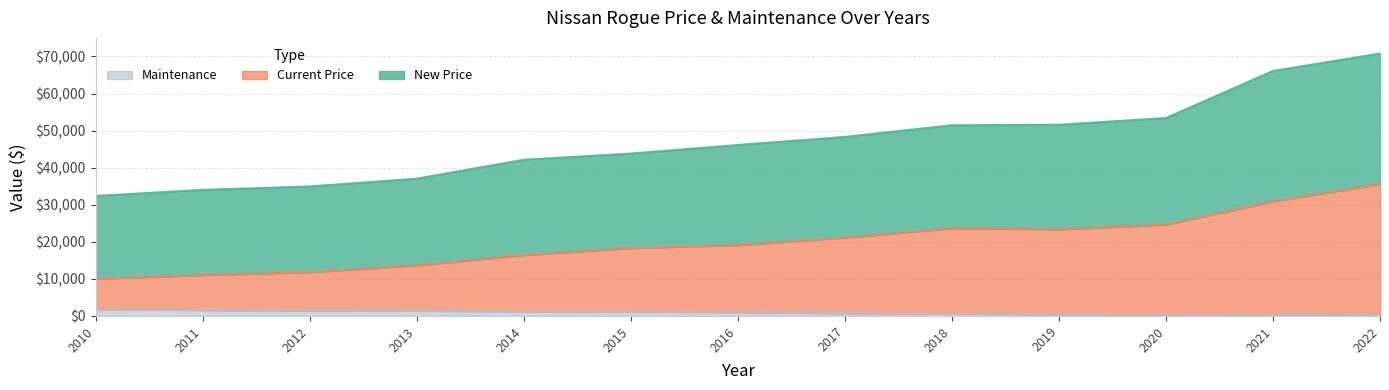

How many lines are shown in the chart?

3